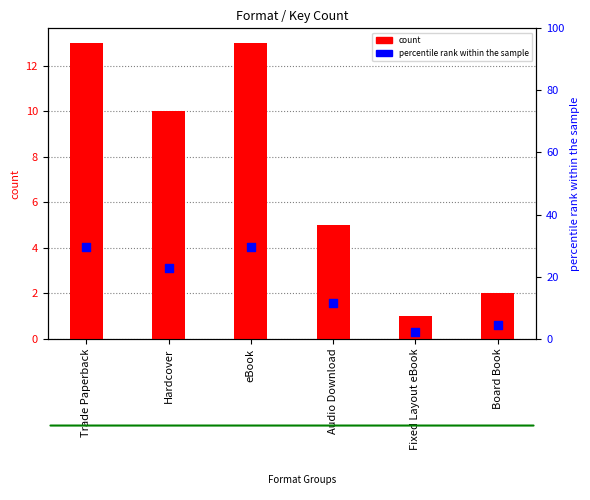

At which category is the sum across all series the highest?

Trade Paperback